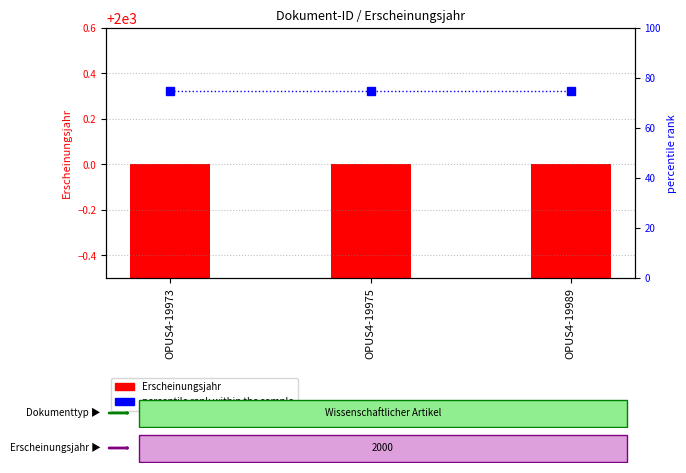

What is the highest value of the percentile rank within the sample series?

75